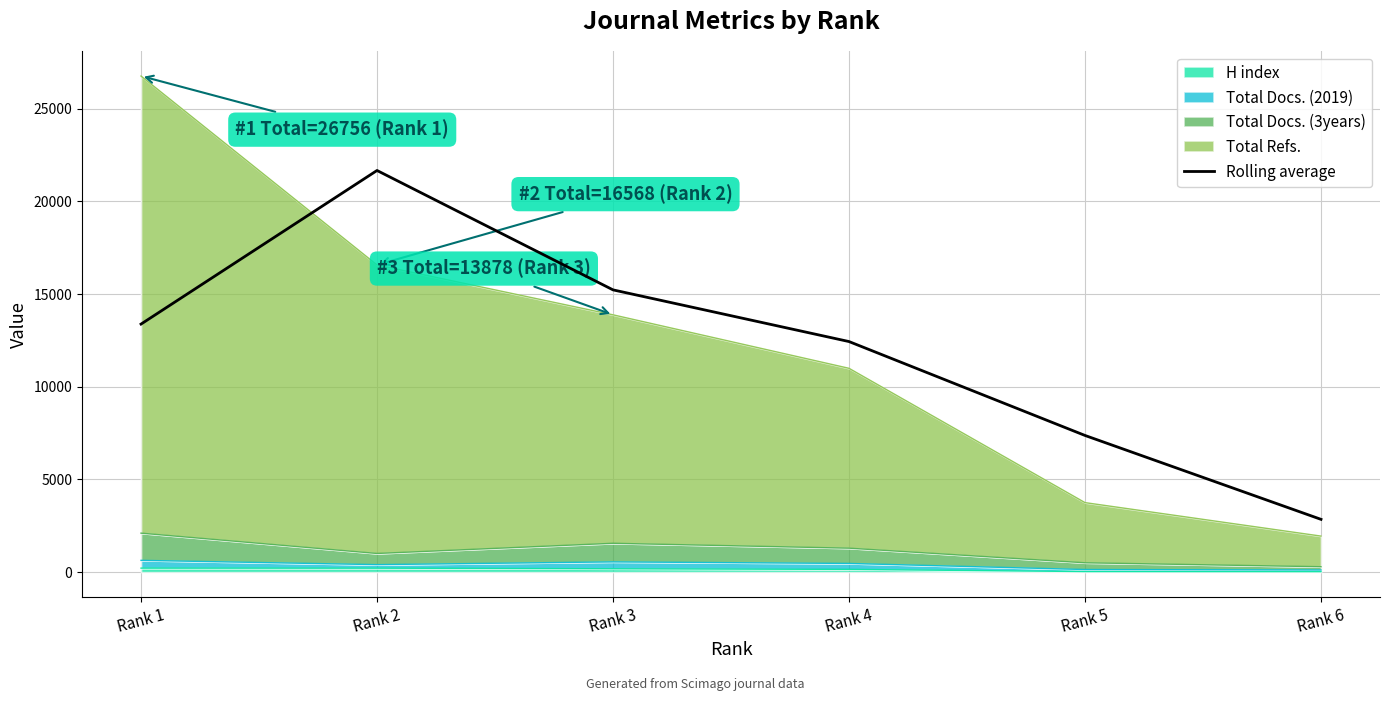

List the labels in order of value, smallest first.

Rank 6, Rank 5, Rank 4, Rank 1, Rank 3, Rank 2